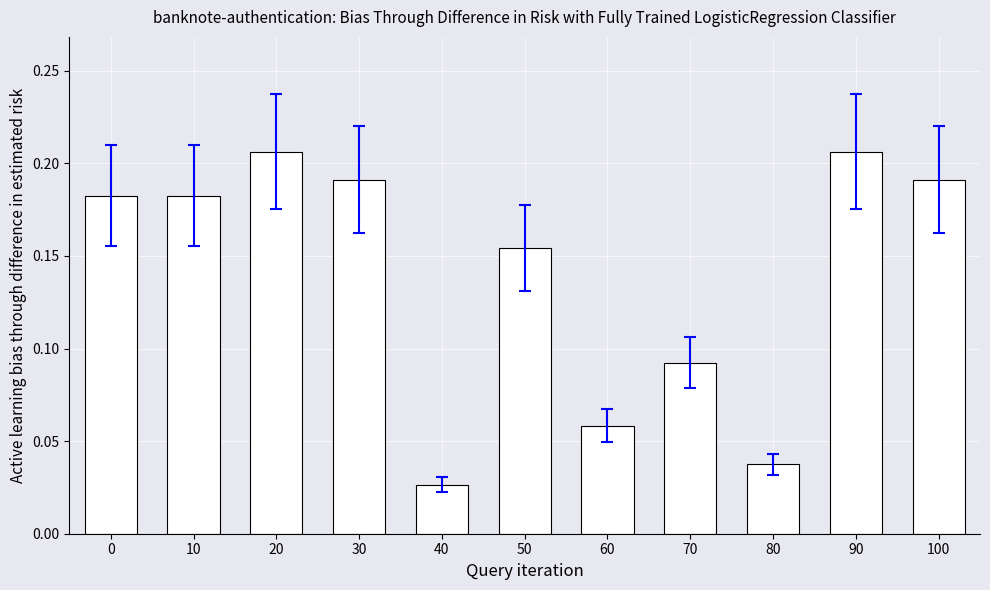

What is the sum of all values?

1.5